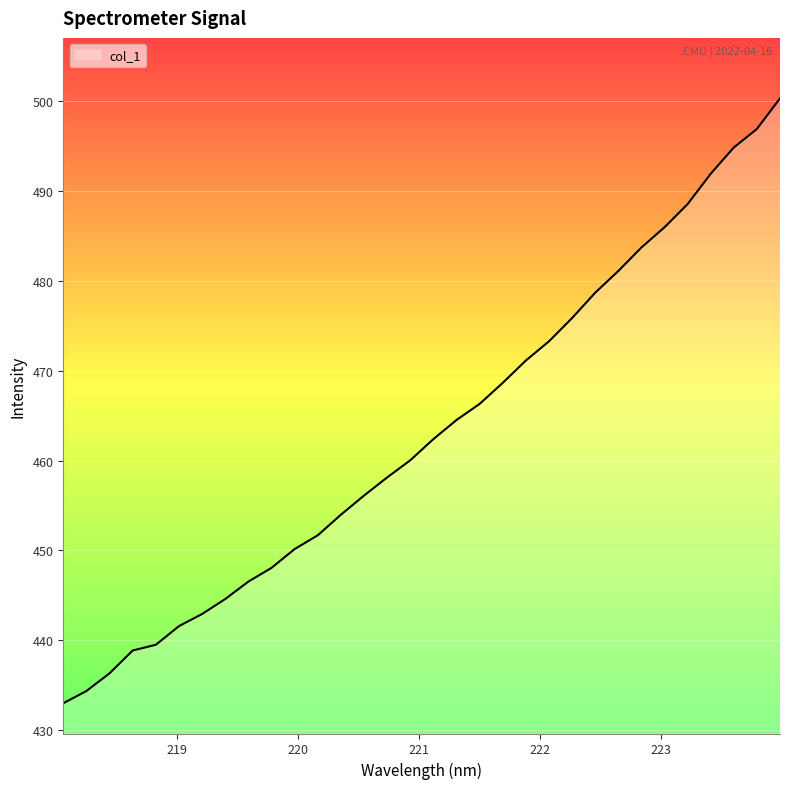

What is the greatest value displayed?

500.2